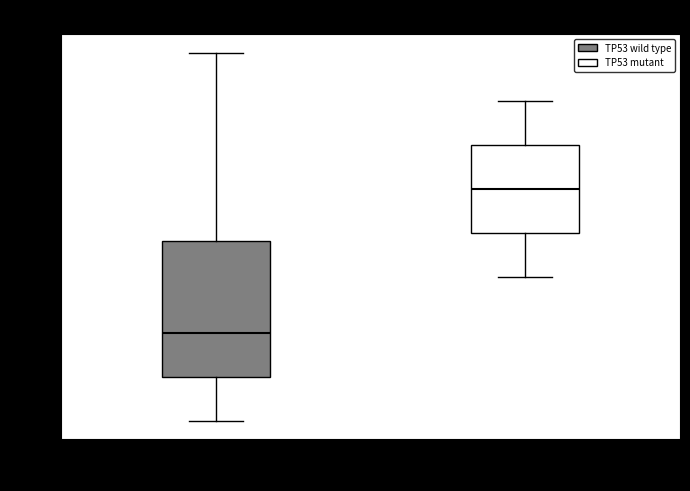

Where does the median line of the box for Артикул (2633–2641) sit on the y-axis? The values are not printed on the chart, so give them approximately, as read against the axis.

2635.5